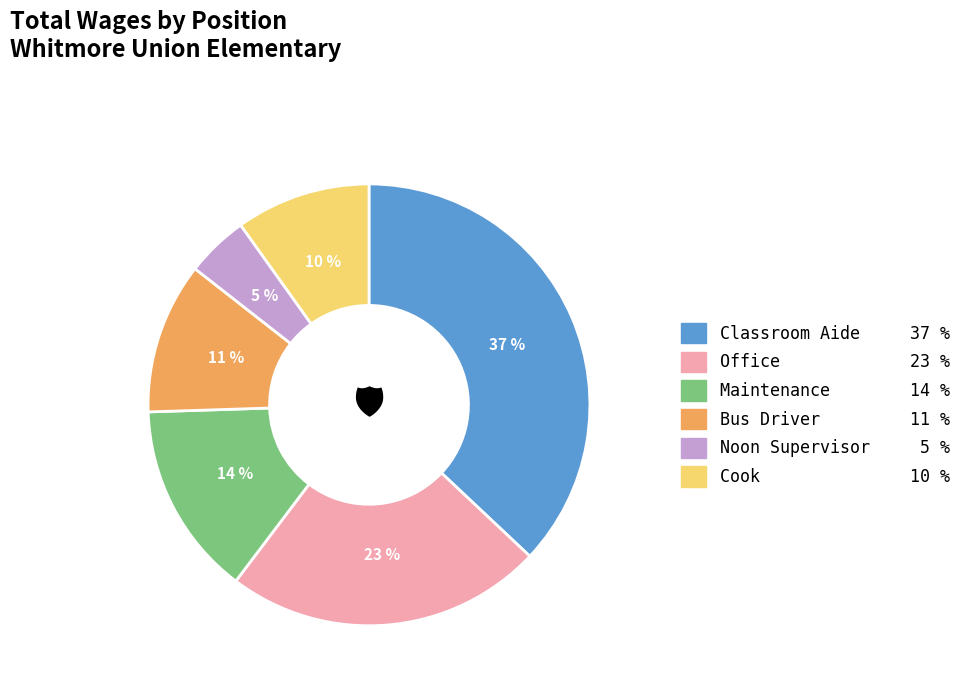

Is the sum of Maintenance and Office greater than half?

No